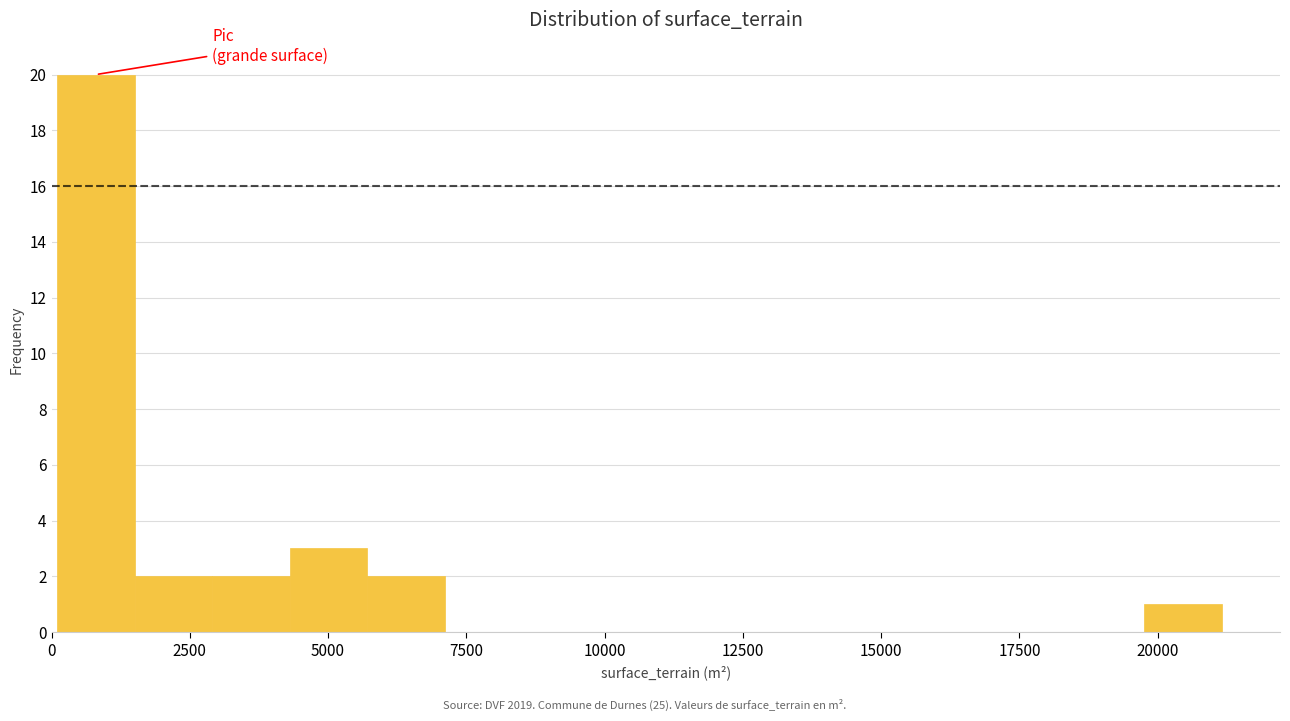

Around what value on the x-axis is the tallest bar? Give the approximate position of its centre, as read against the axis.

1000